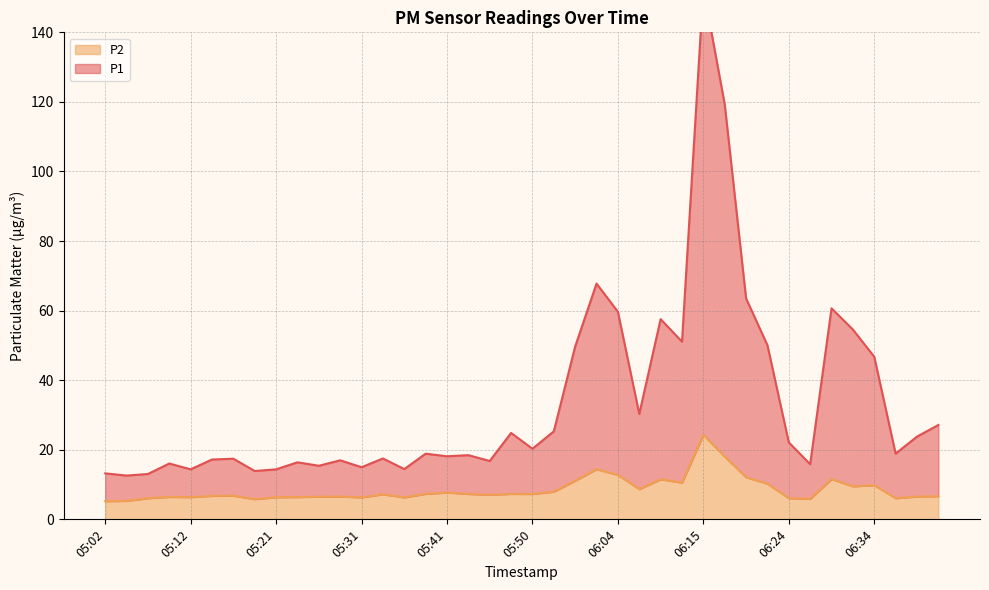

At which label does P1 reach its minimum?

05:04